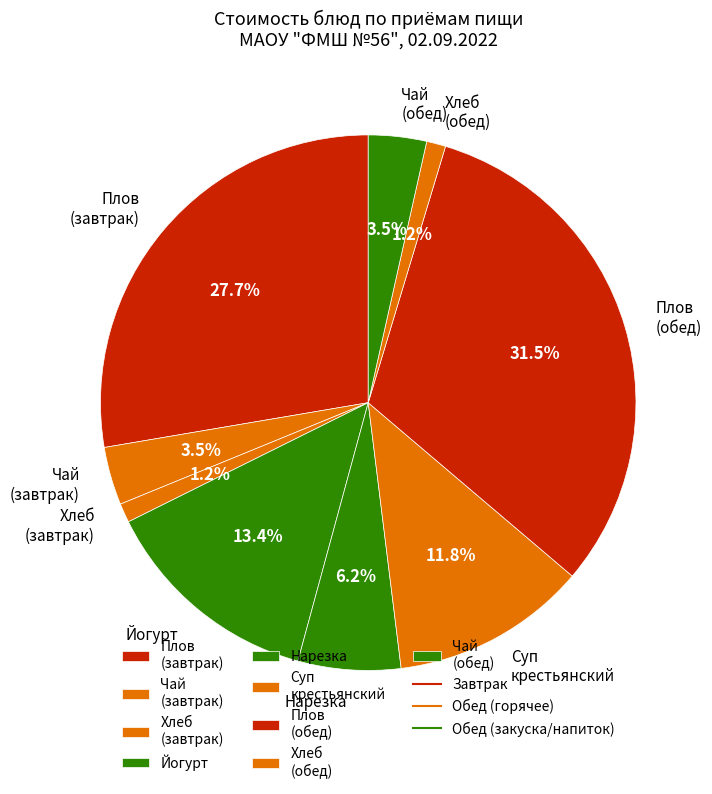

Between Суп крестьянский and Хлеб (обед), which is larger?

Суп крестьянский